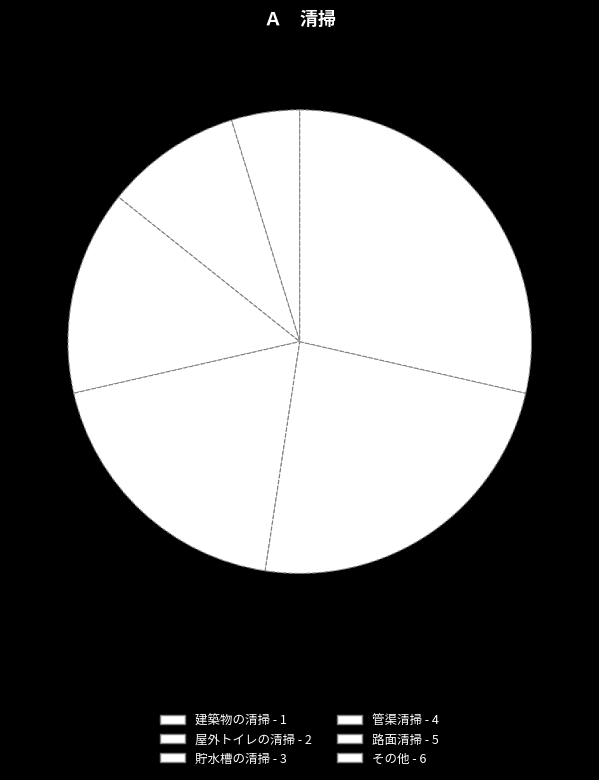

How many segments does this pie chart have?

6